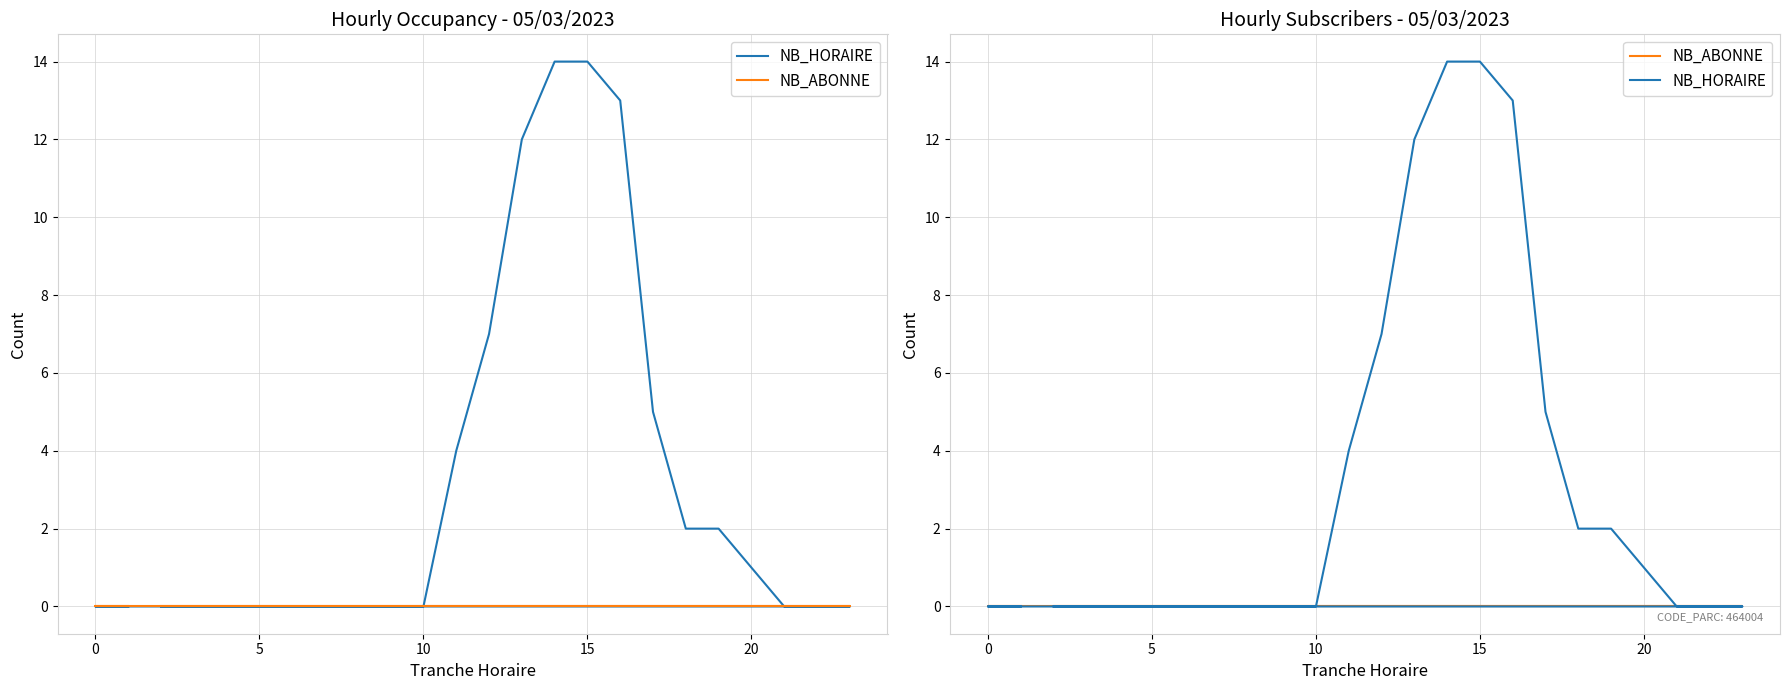

True or false: NB_ABONNE has more than 2 interior local peaks.

False